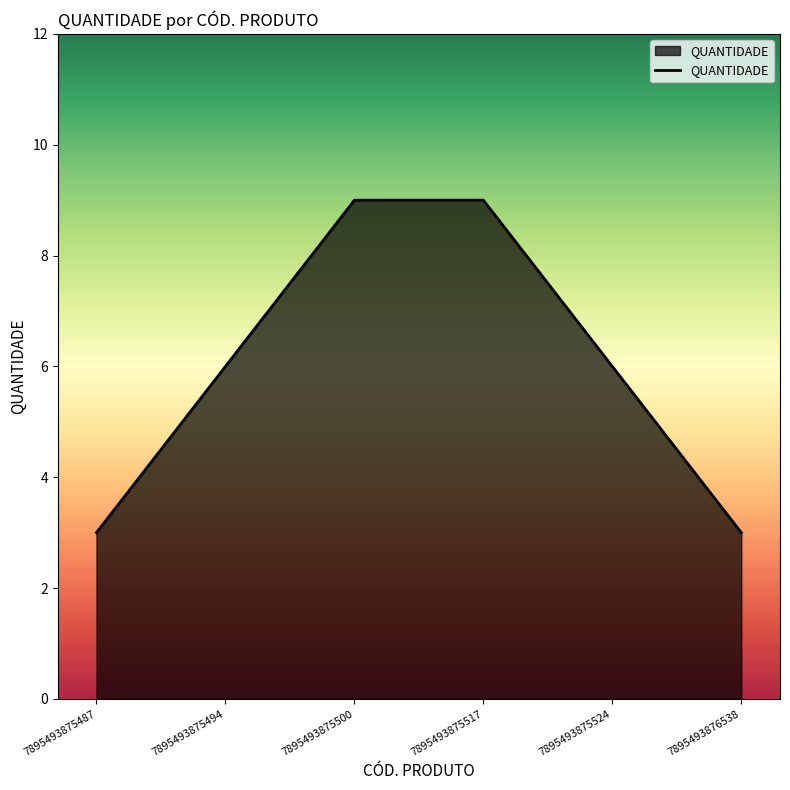

How many lines are shown in the chart?

1